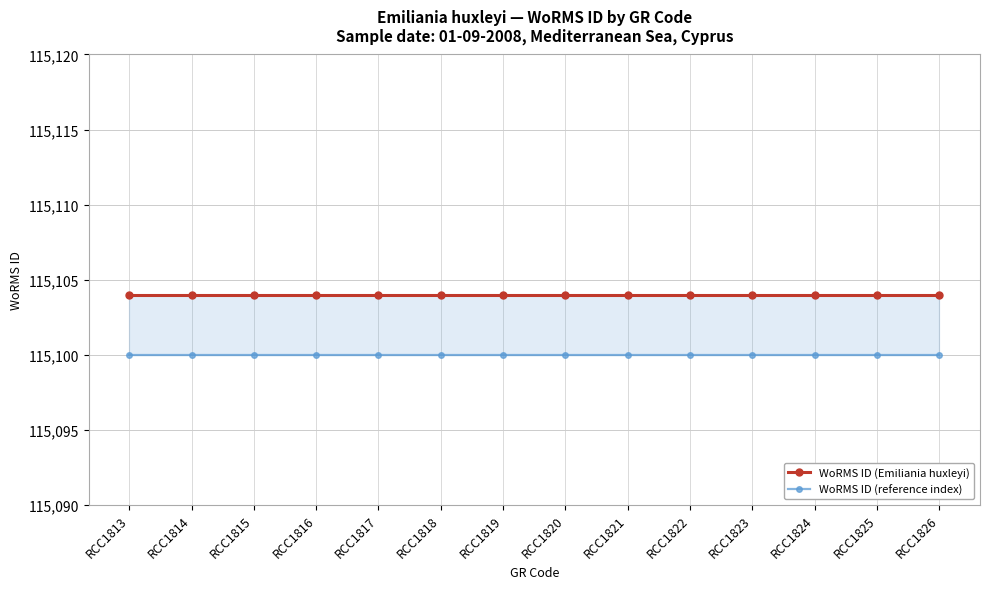

Reading left to right, list all the values displayed in this chart.

WoRMS ID (Emiliania huxleyi): 115104	115104	115104	115104	115104	115104	115104	115104	115104	115104	115104	115104	115104	115104
WoRMS ID (reference index): 115100	115100	115100	115100	115100	115100	115100	115100	115100	115100	115100	115100	115100	115100